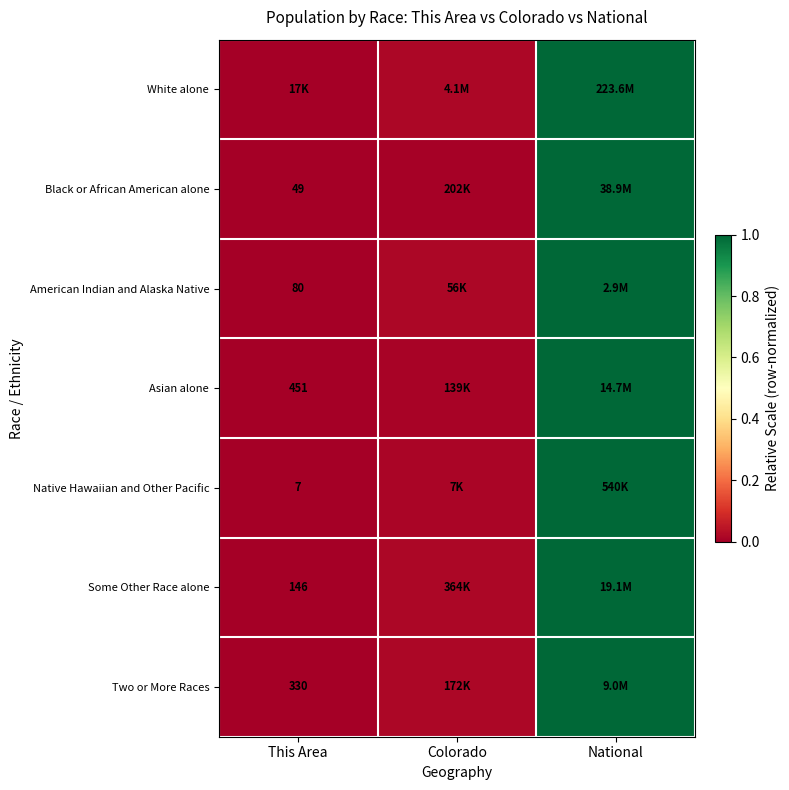

Is the value of American Indian and Alaska Native at This Area greater than the value of Black or African American alone at This Area?

Yes